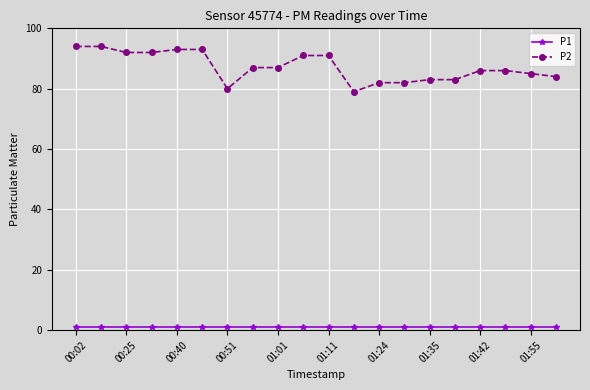

Does the chart have visible grid lines?

Yes